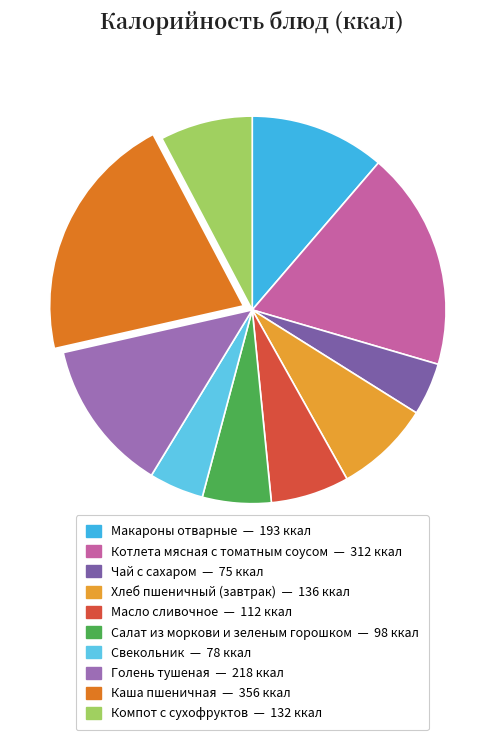

What is the ratio of the value at Макароны отварные to the value at Котлета мясная с томатным соусом?

0.6